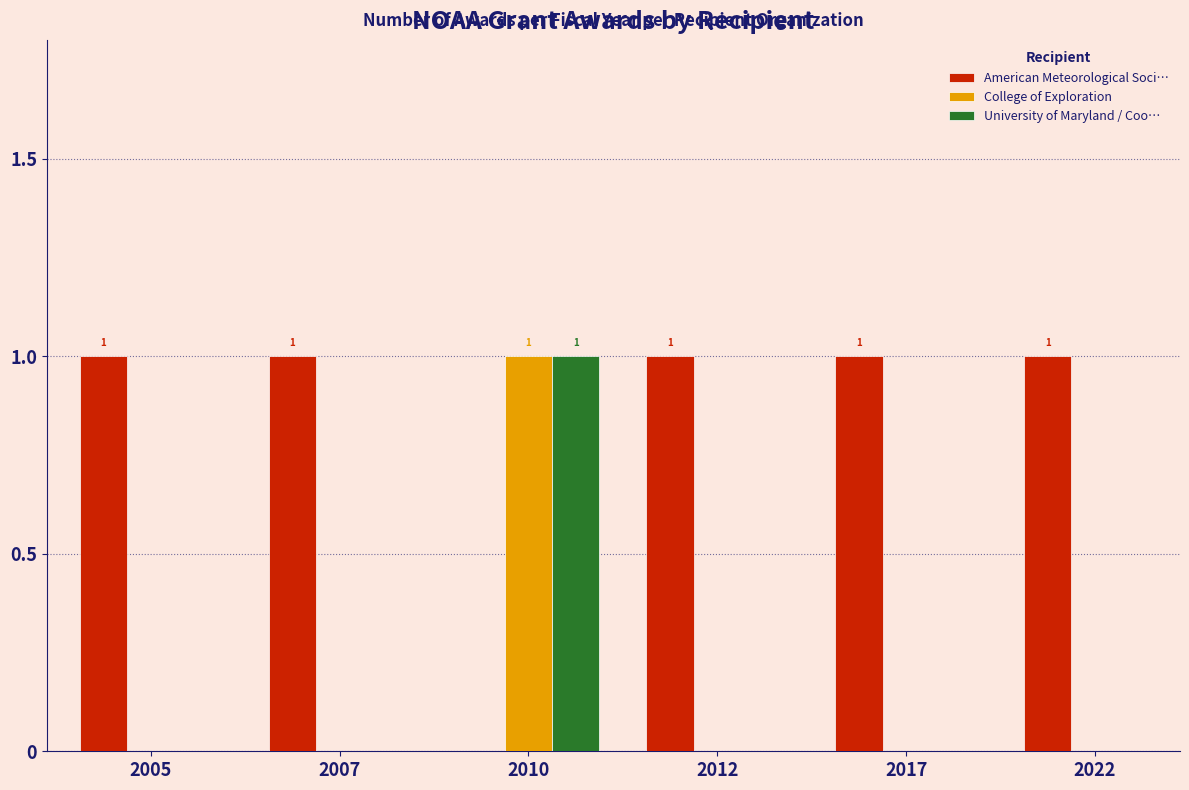

At which category is the sum across all series the highest?

2010